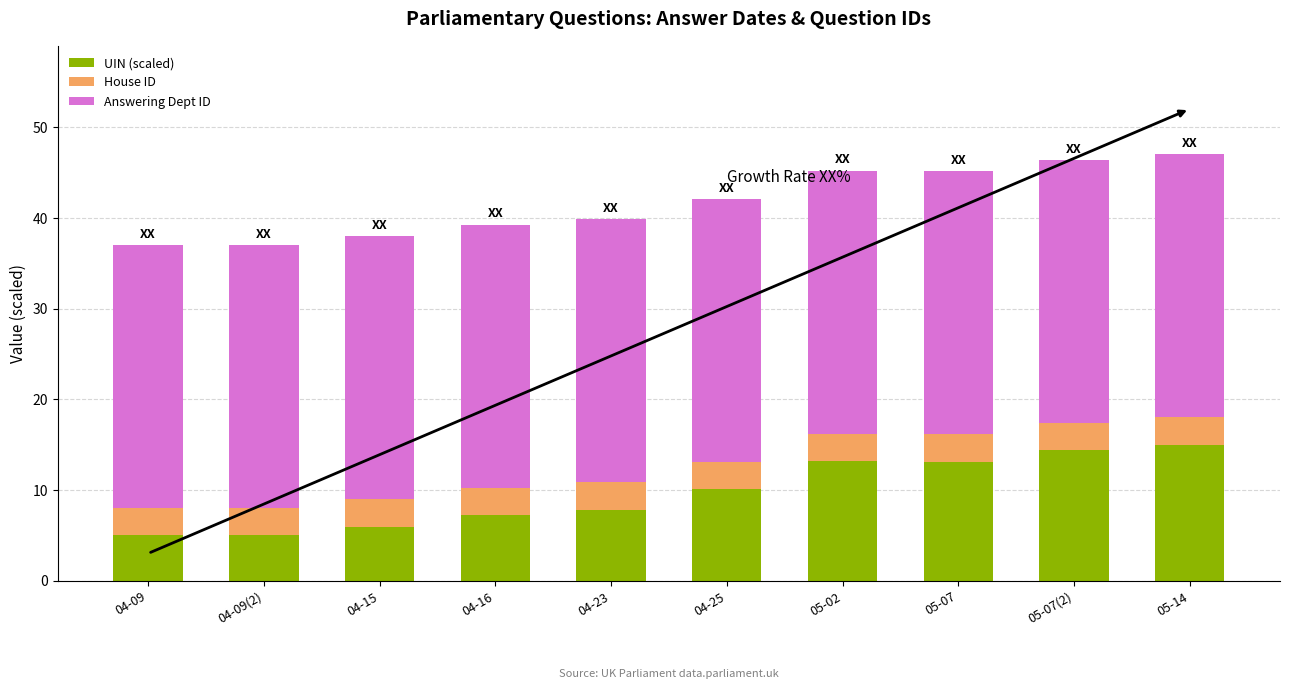

The value of UIN (scaled) at 05-07 is 7.0. True or false?

False